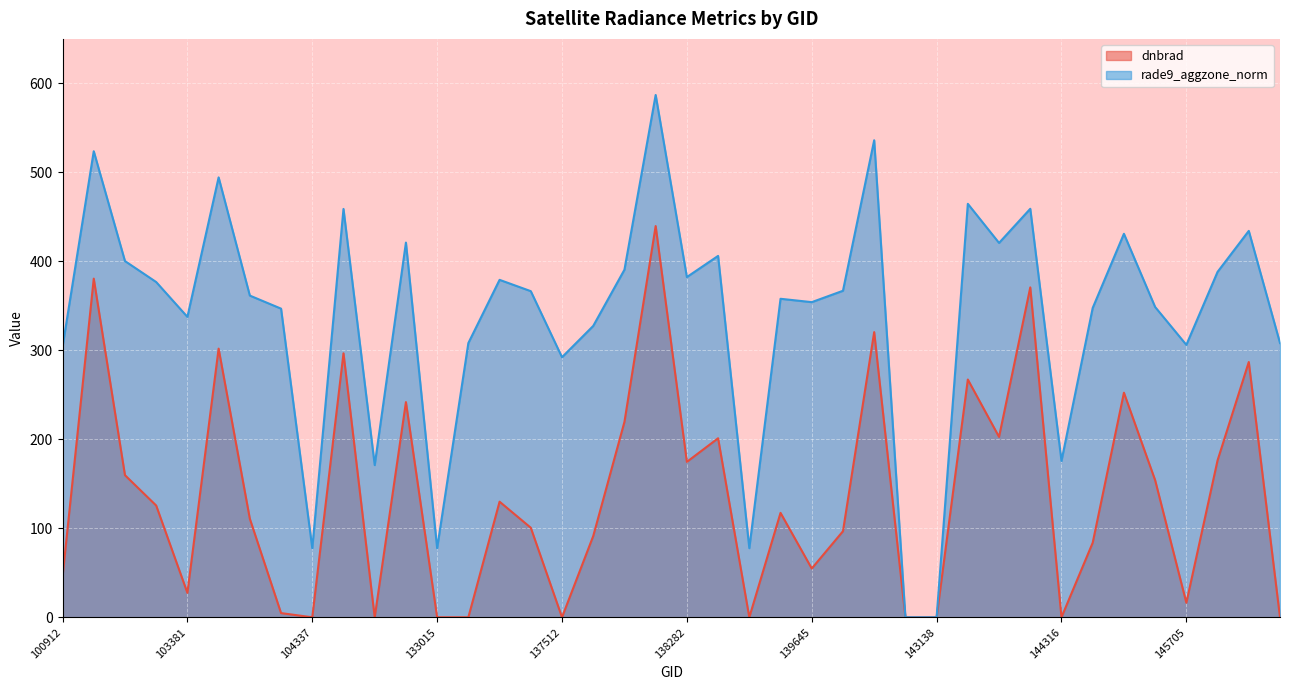

Is it true that dnbrad equals 40.3 at 137498?

False